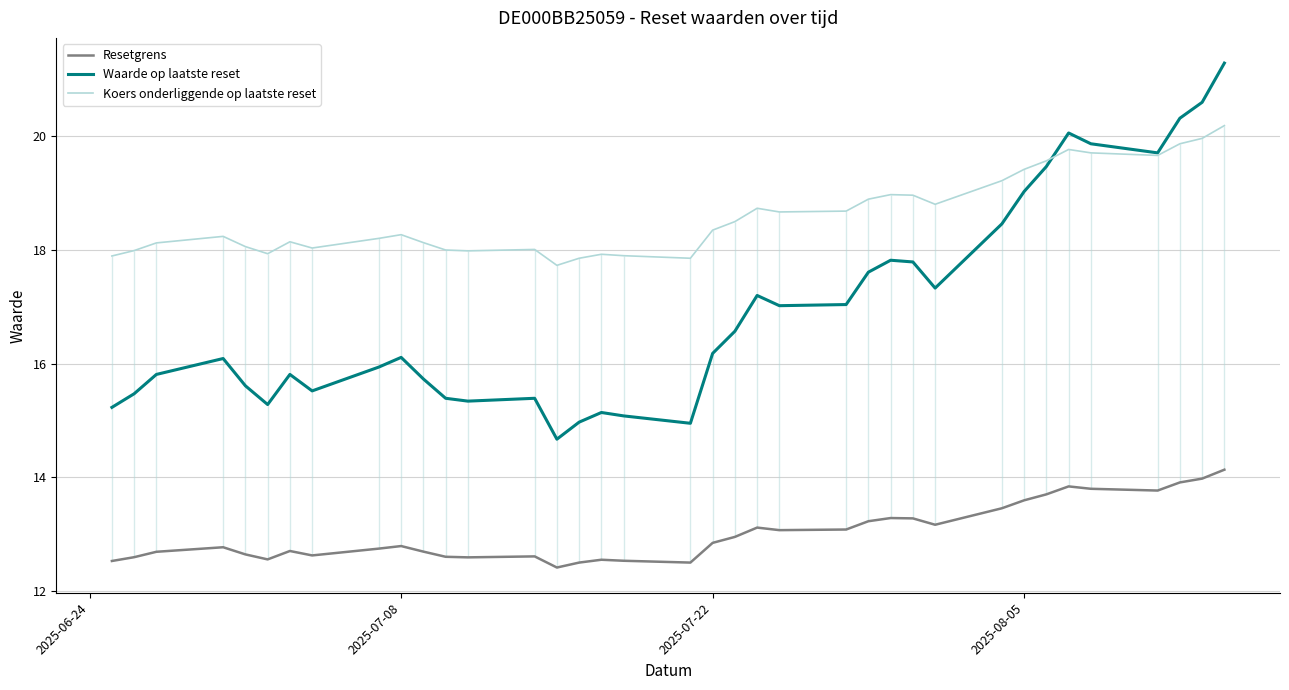

True or false: Resetgrens and Waarde op laatste reset intersect in this chart.

False